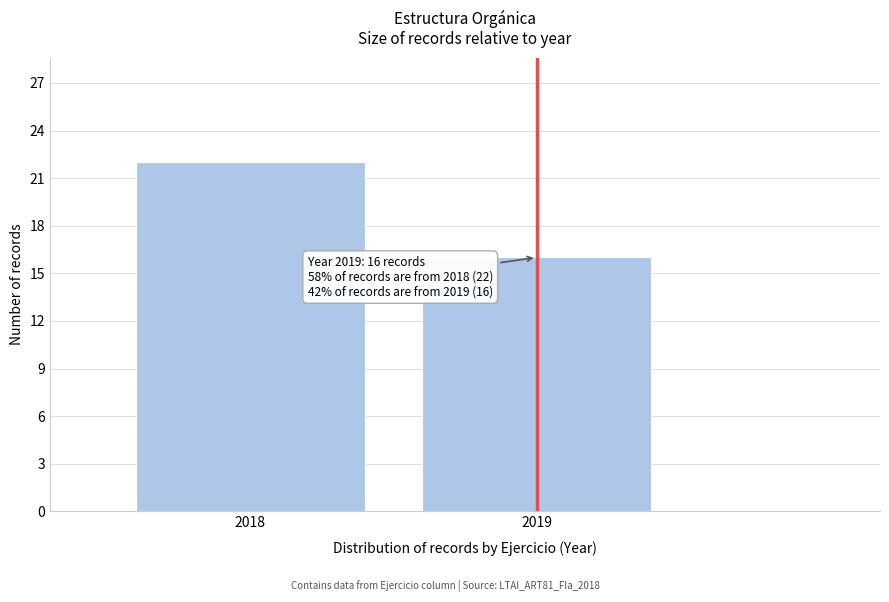

Reading left to right, what are all the values shown in this chart?

22	16